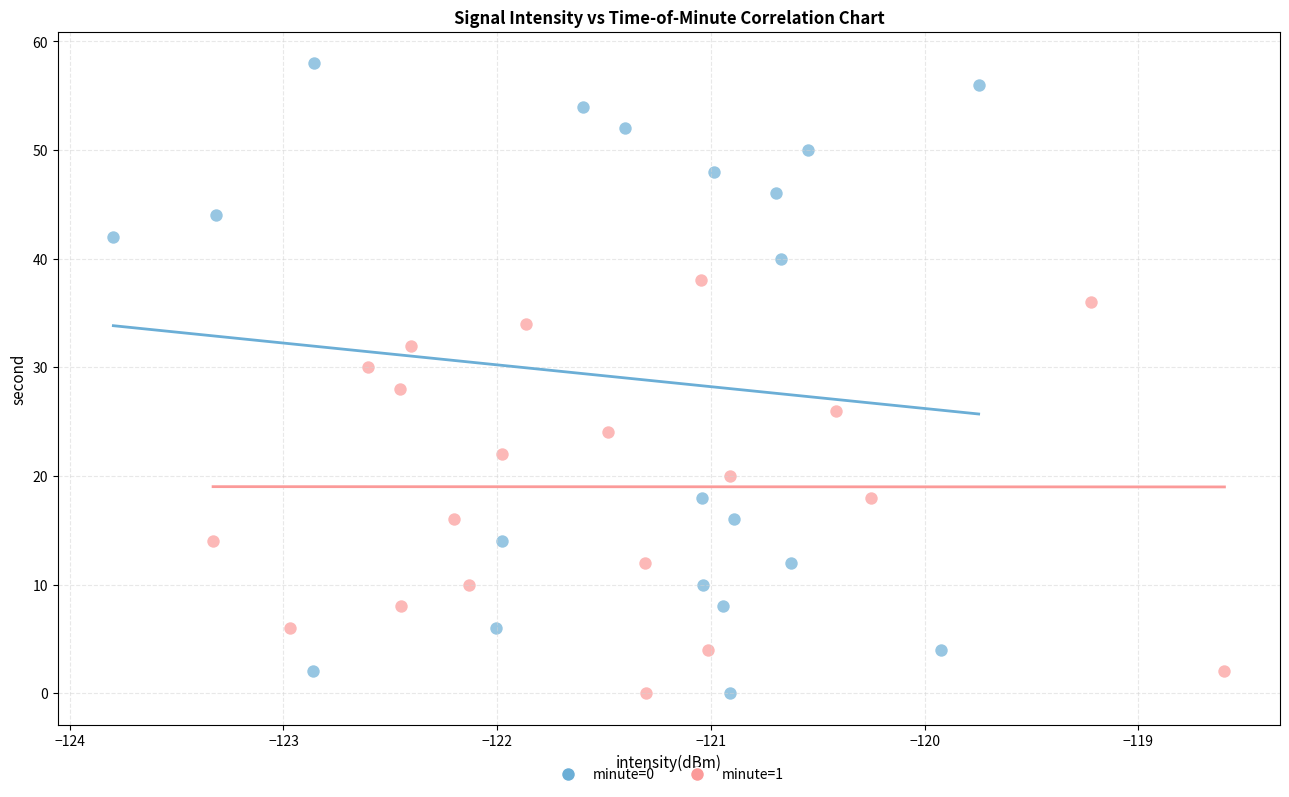

Which series reaches the maximum Y coordinate?

minute=0